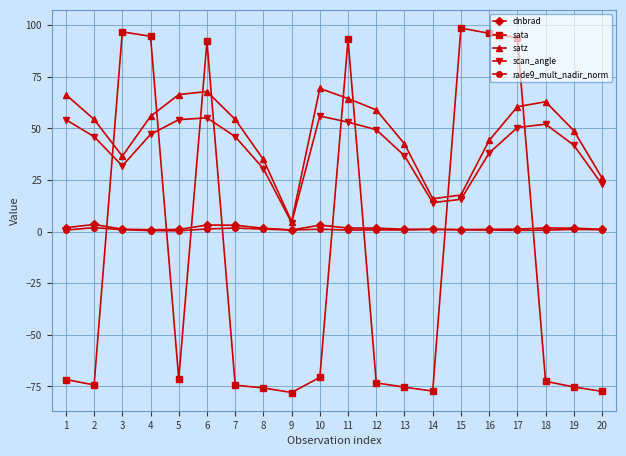

True or false: rade9_mult_nadir_norm and scan_angle cross at least once.

False